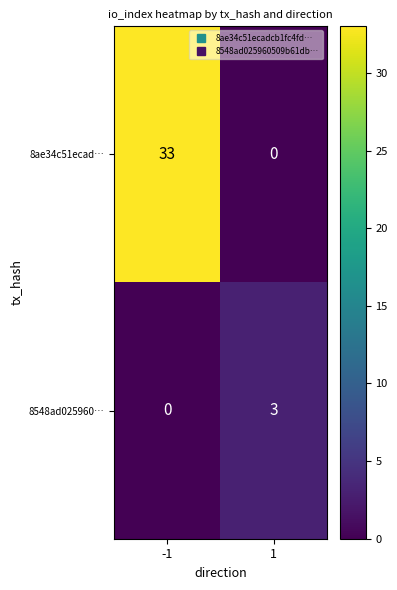

Is it true that 8ae34c51ecad… equals 21 at 1?

False